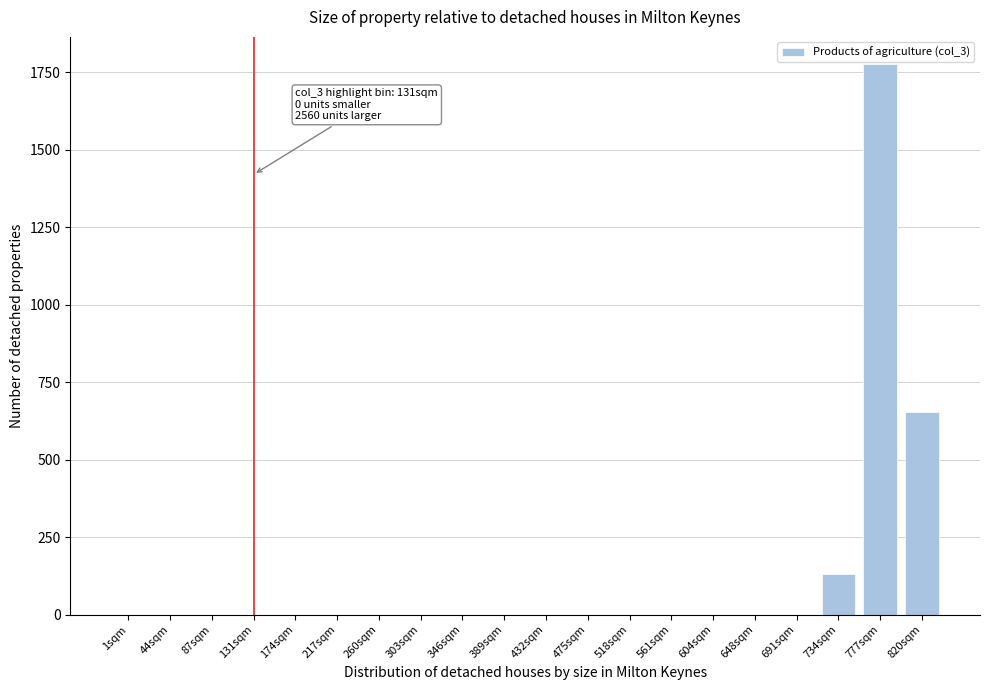

Reading left to right, transcribe all the data shown in this chart.

1sqm=0.0	44sqm=0.0	87sqm=0.0	131sqm=0.0	174sqm=0.0	217sqm=0.0	260sqm=0.0	303sqm=0.0	346sqm=0.0	389sqm=0.0	432sqm=0.0	475sqm=0.0	518sqm=0.0	561sqm=0.0	604sqm=0.0	648sqm=0.0	691sqm=0.0	734sqm=129.6	777sqm=1775.6	820sqm=655.2